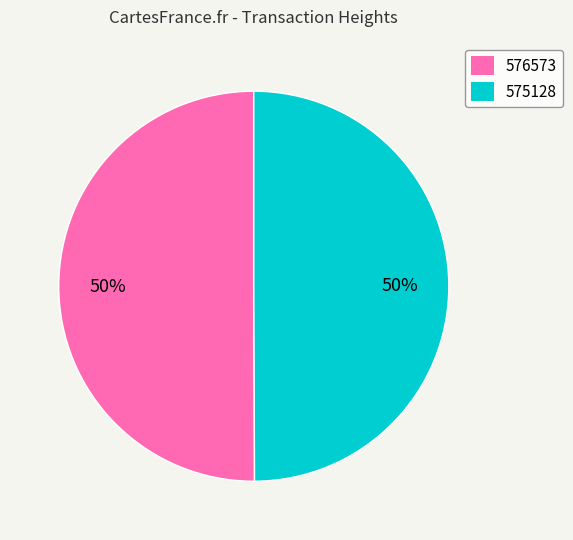

What percentage is the 576573 slice, to the nearest percent?

50%